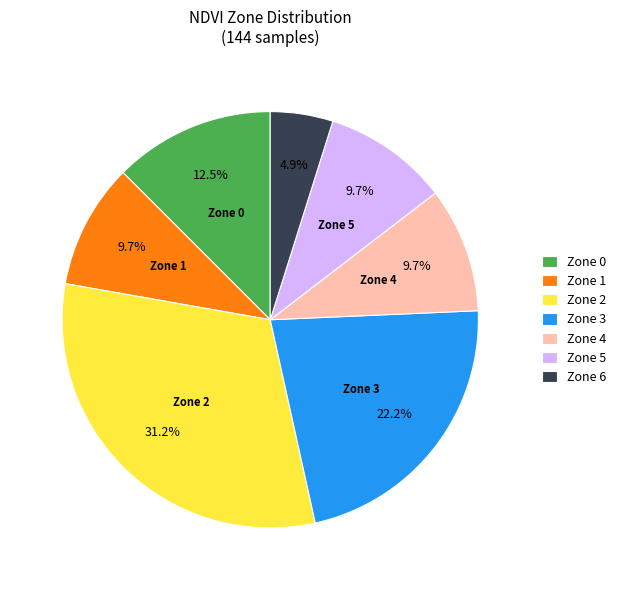

How many slices are in this pie chart?

7